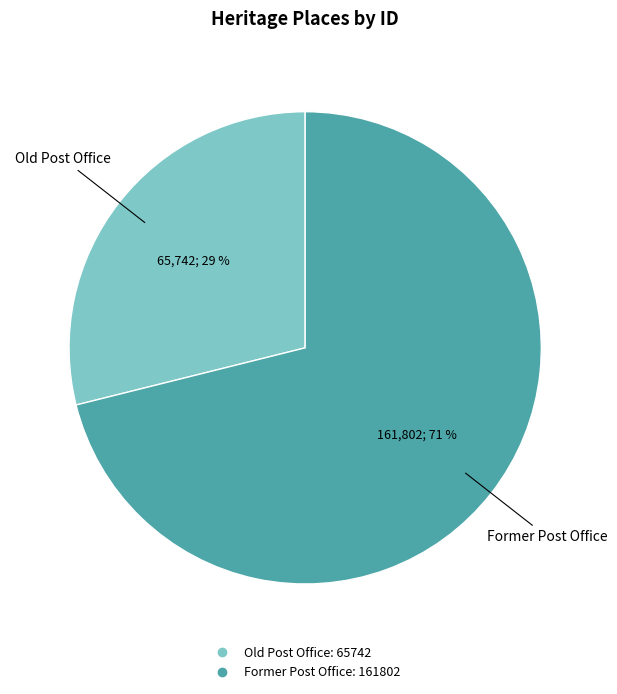

Which has a higher value, Old Post Office or Former Post Office?

Former Post Office